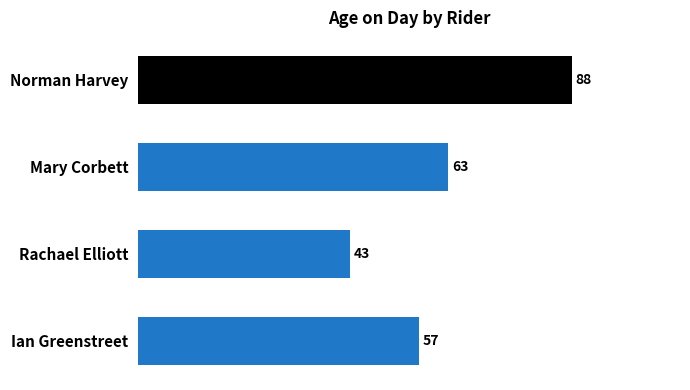

Approximately how many times larger is the value at Mary Corbett compared to Ian Greenstreet?

1.1